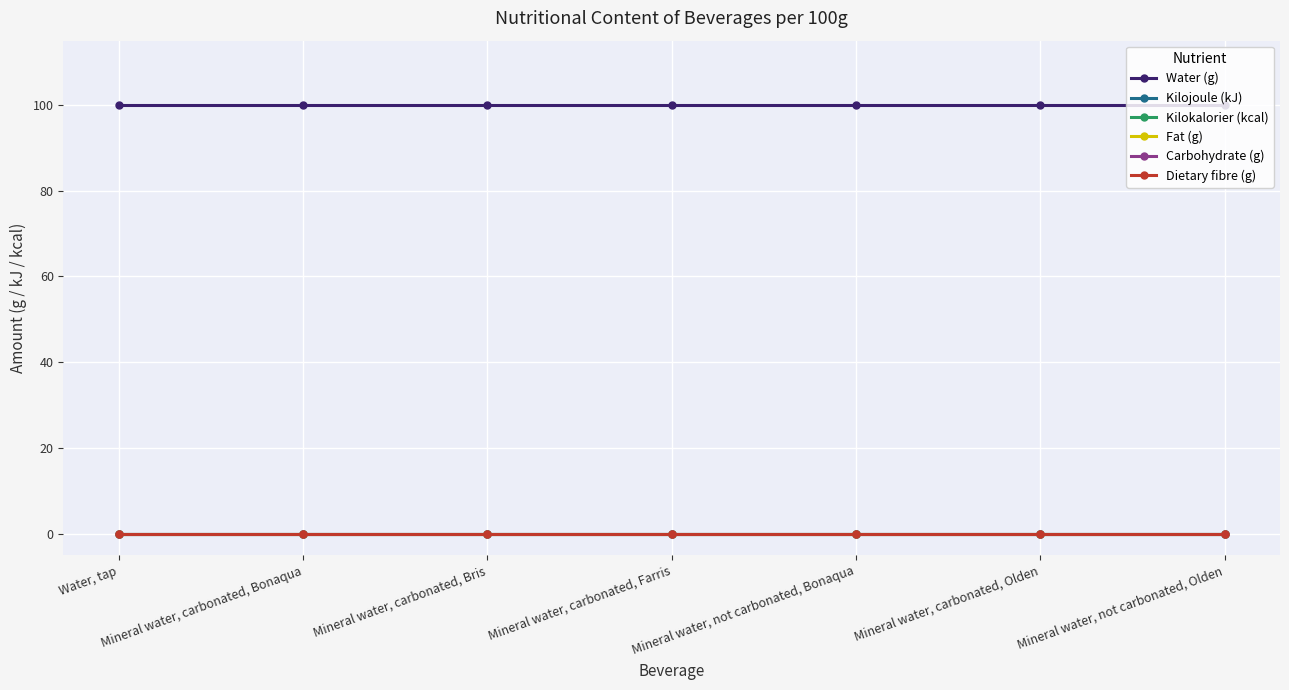

Which category has the highest value across all series?

Water, tap